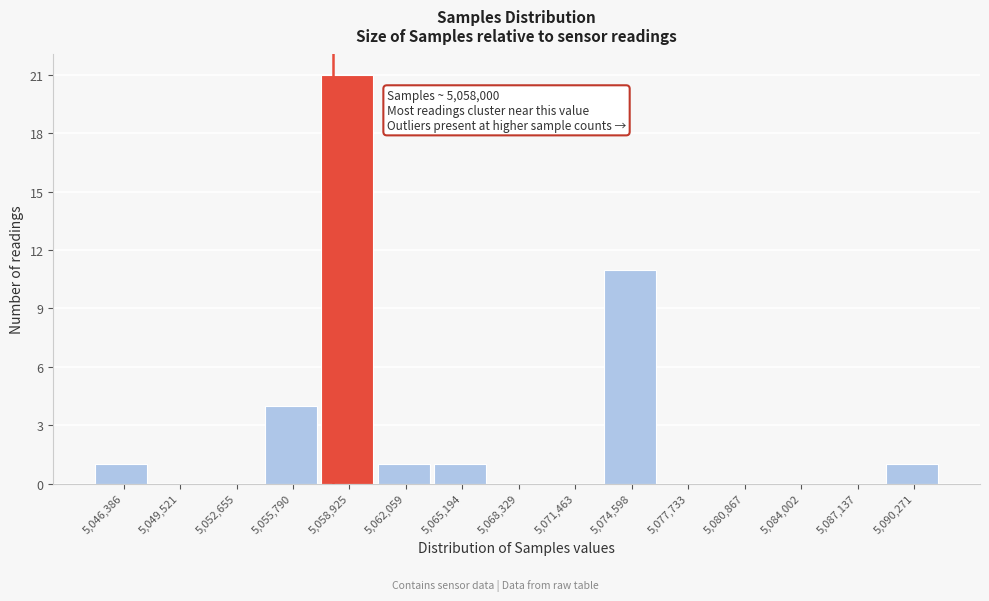

Which range on the x-axis has the tallest bar?

5057500 to 5060500